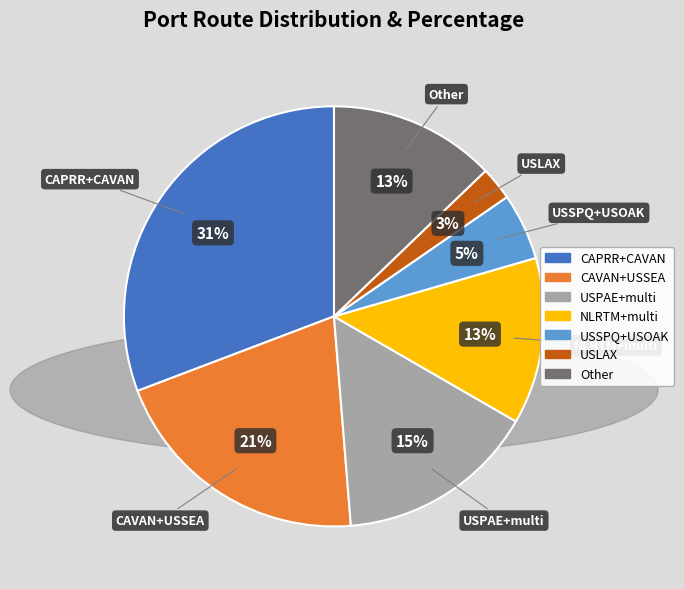

How many slices are in this pie chart?

7